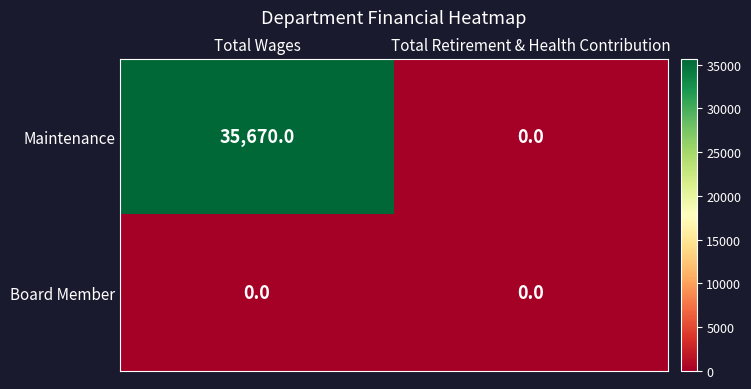

How many distinct data groups are displayed?

2